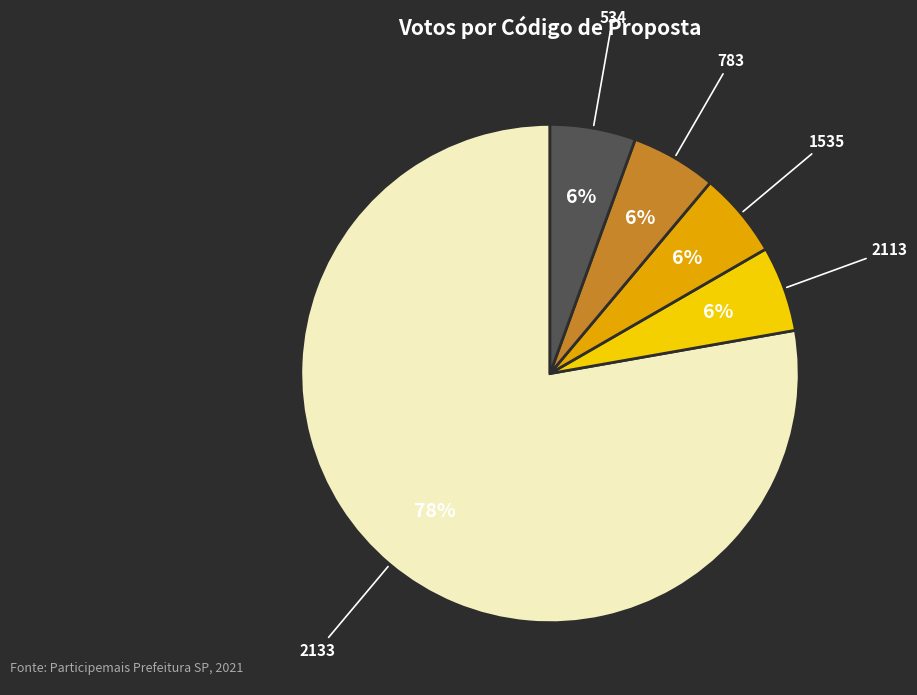

To the nearest percent, what is the average slice percentage?

20%